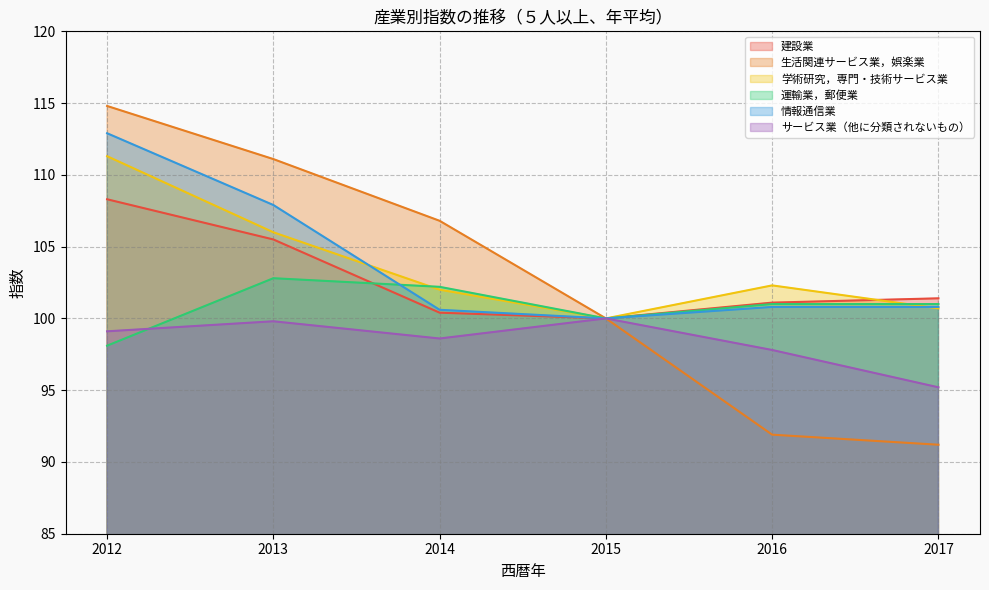

Which category has the lowest value across all series?

2017